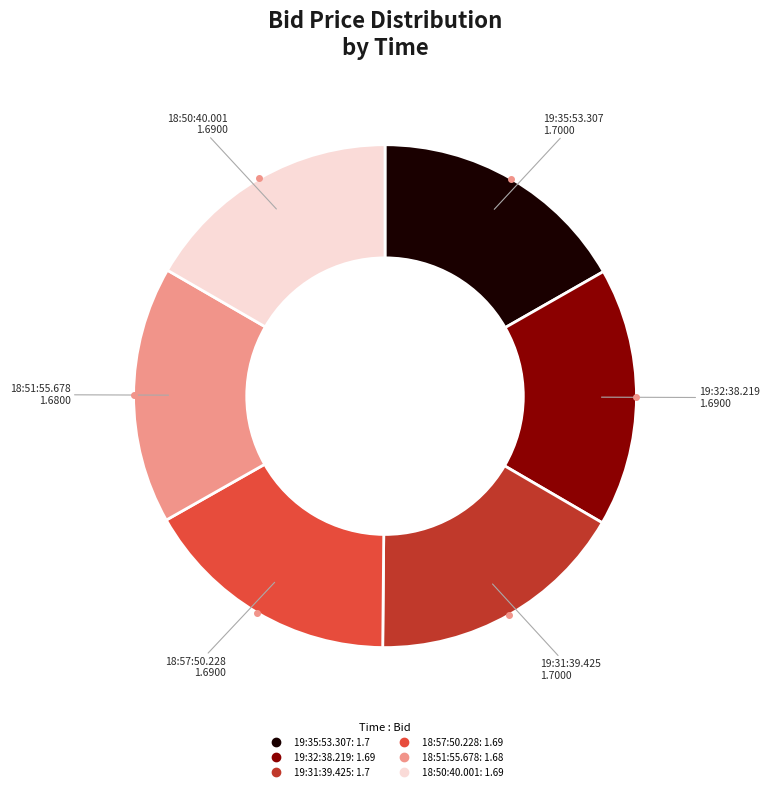

True or false: 19:31:39.425 accounts for 17% of the total.

True